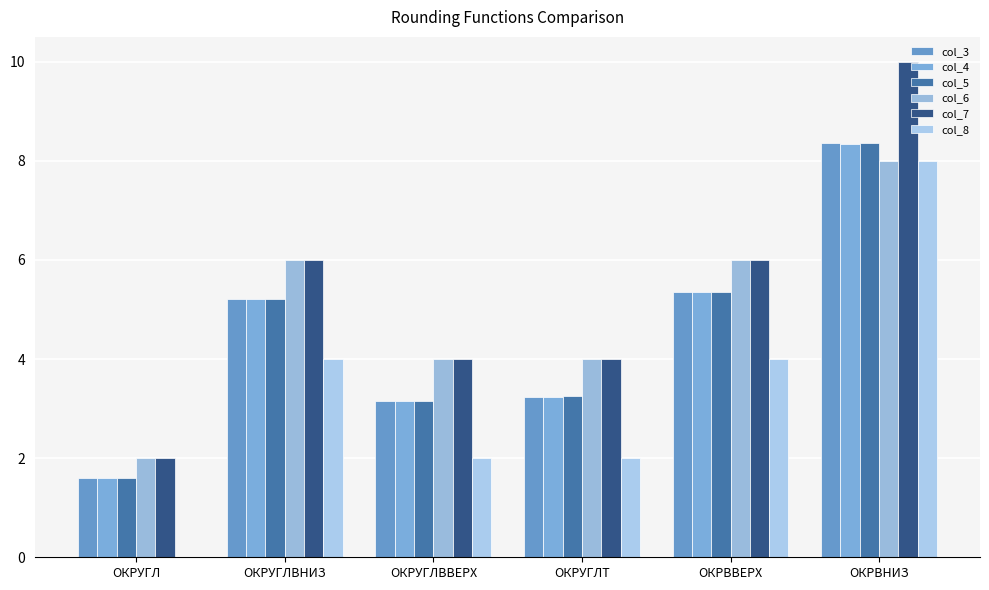

What is the value of the col_8 bar at the 3rd from the left?

2.0